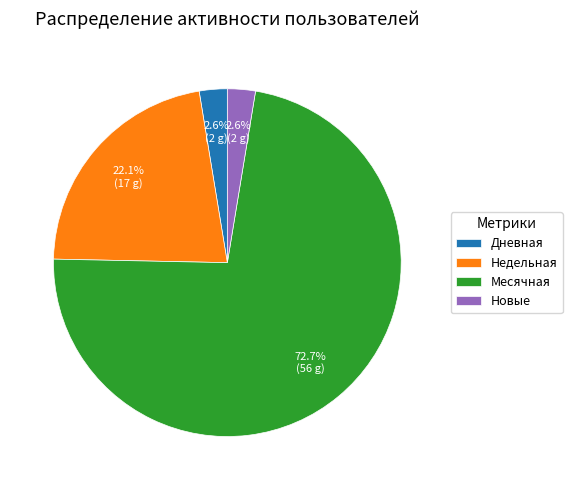

How much of the chart is everything except Дневная?

97.4%